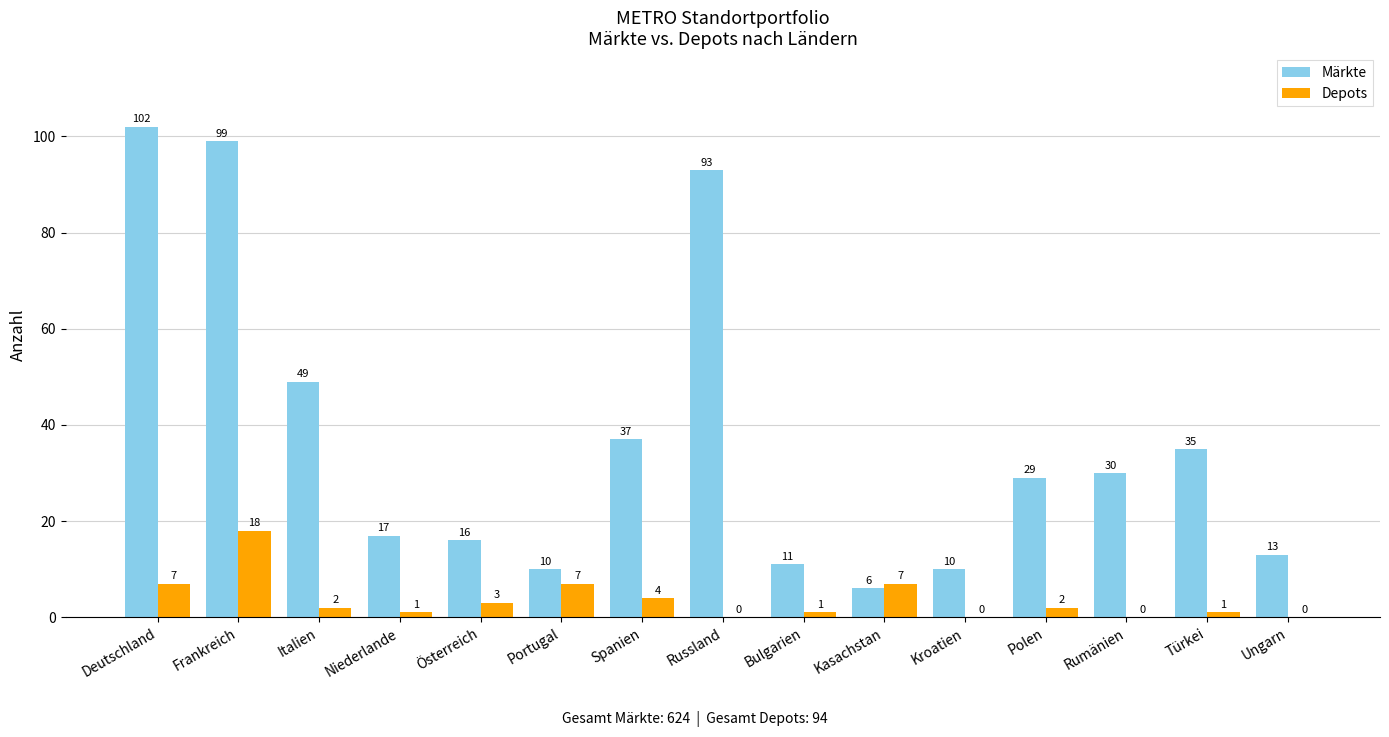

What is the highest value of the Depots series?

18